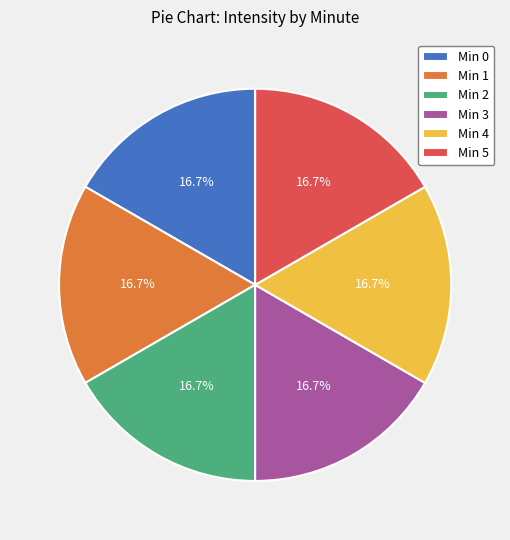

Does Min 4 represent more than half of the total?

No